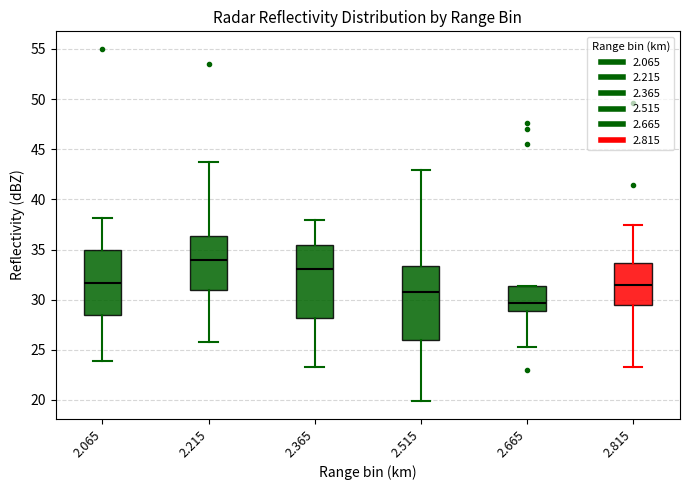

Where does the lower whisker of the box at x = 2.365 end on the y-axis? The values are not printed on the chart, so give them approximately, as read against the axis.

23.5